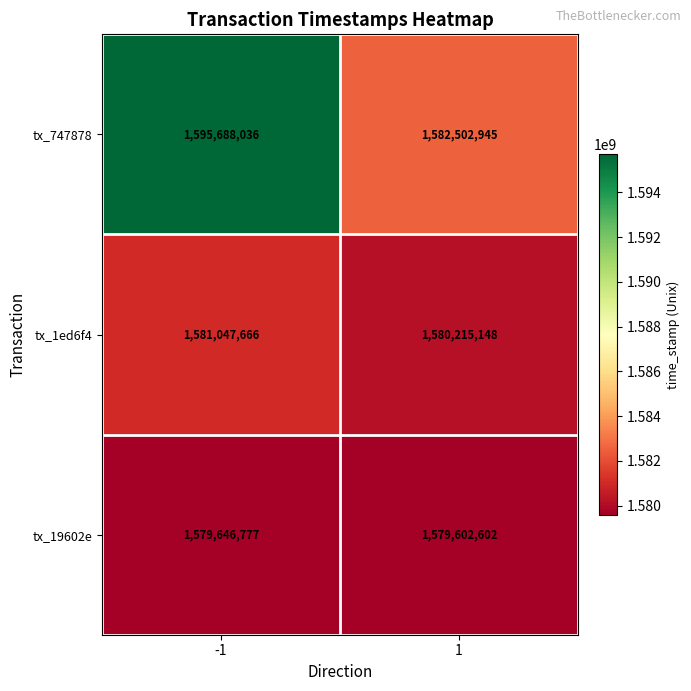

What is the average value of the tx_19602e series?

1579624690